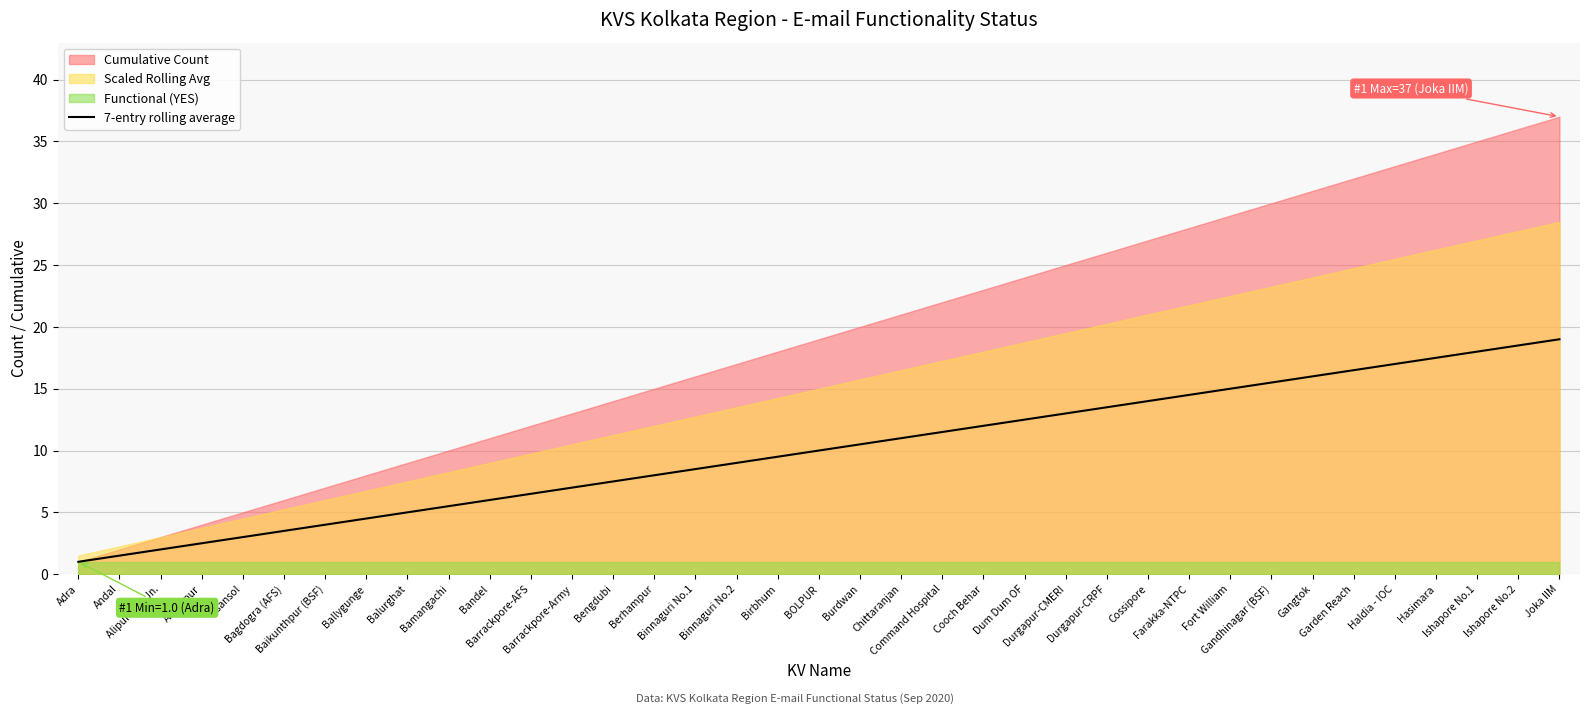

What is the label of the 36th point from the left?

Ishapore No.2